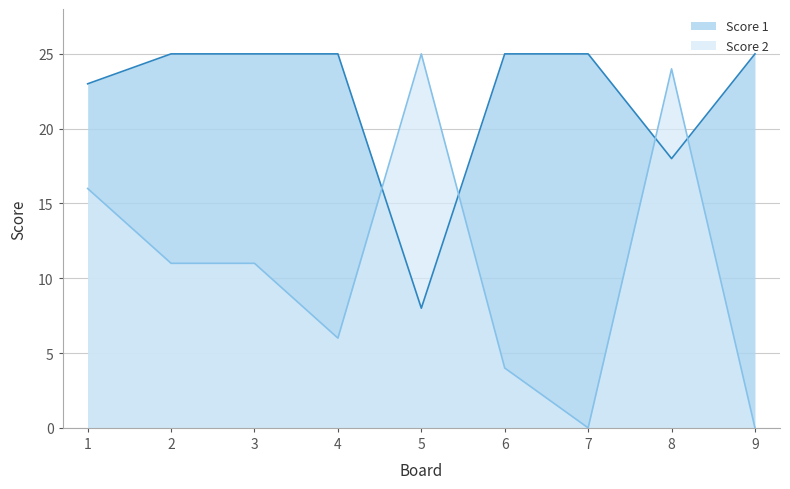

Which label corresponds to the largest value in the chart?

2